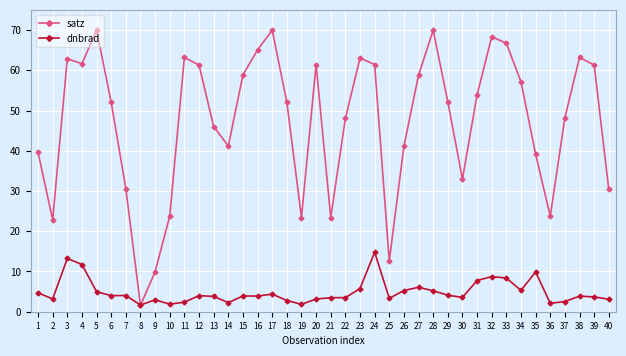

What is the value of the dnbrad point at the 14th from the left?

2.3